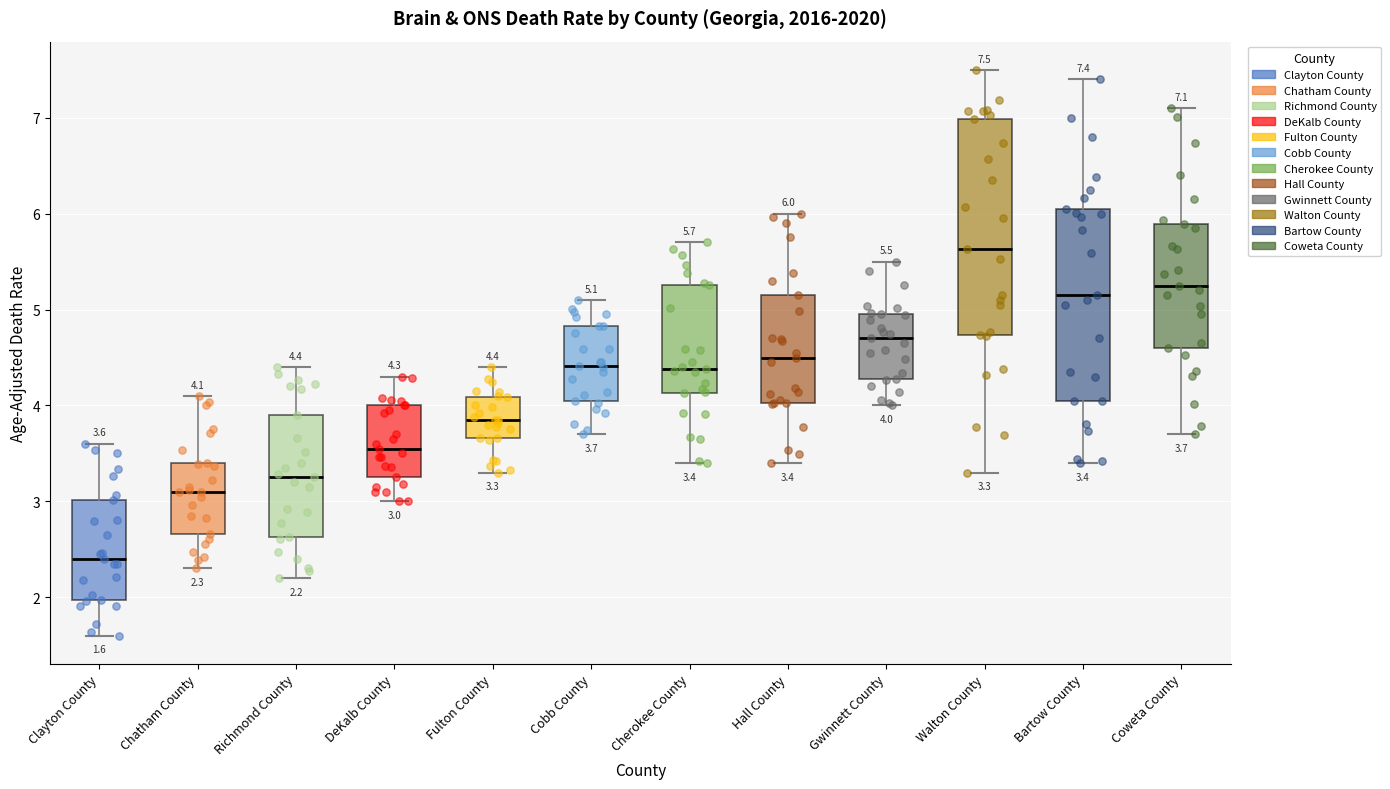

Comparing the boxes themselves (not the whiskers), which one is the tallest?

Walton County